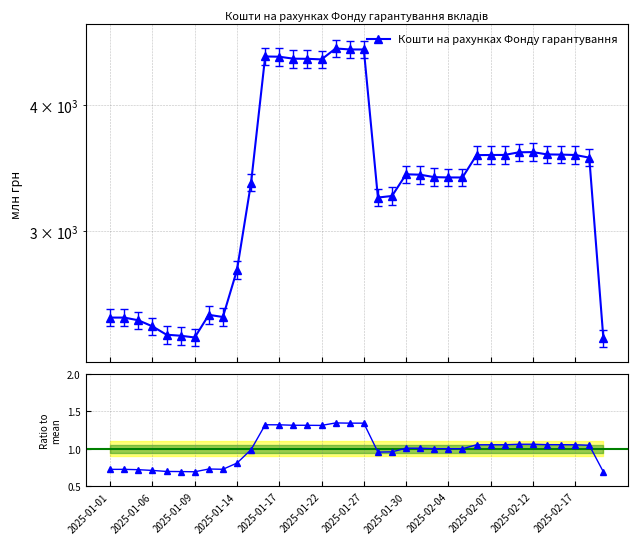

What is the lowest value of the Ratio to mean series?

0.7